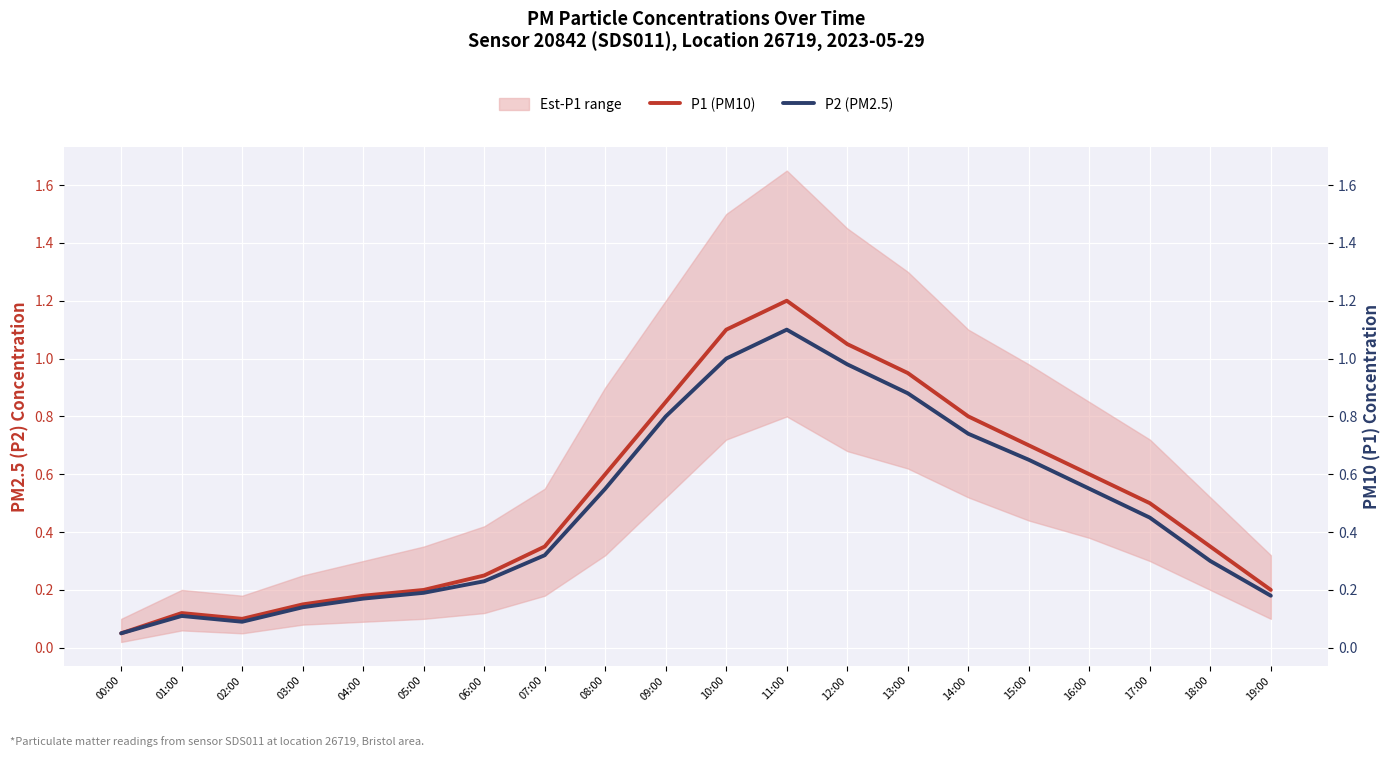

List the series in order of their overall mean, lowest first.

P2 (PM2.5), P1 (PM10)